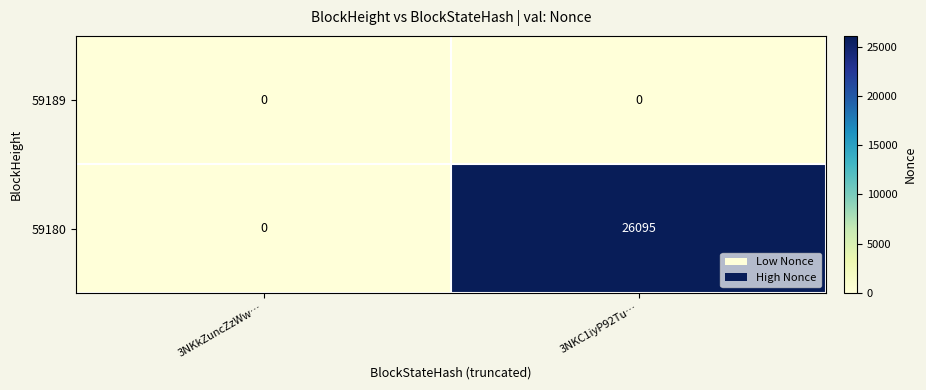

What is the greatest value displayed?

26095